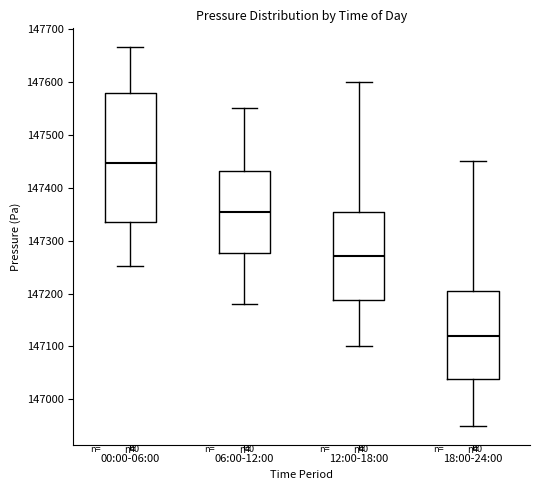

Which box's median line is the lowest?

18:00-24:00